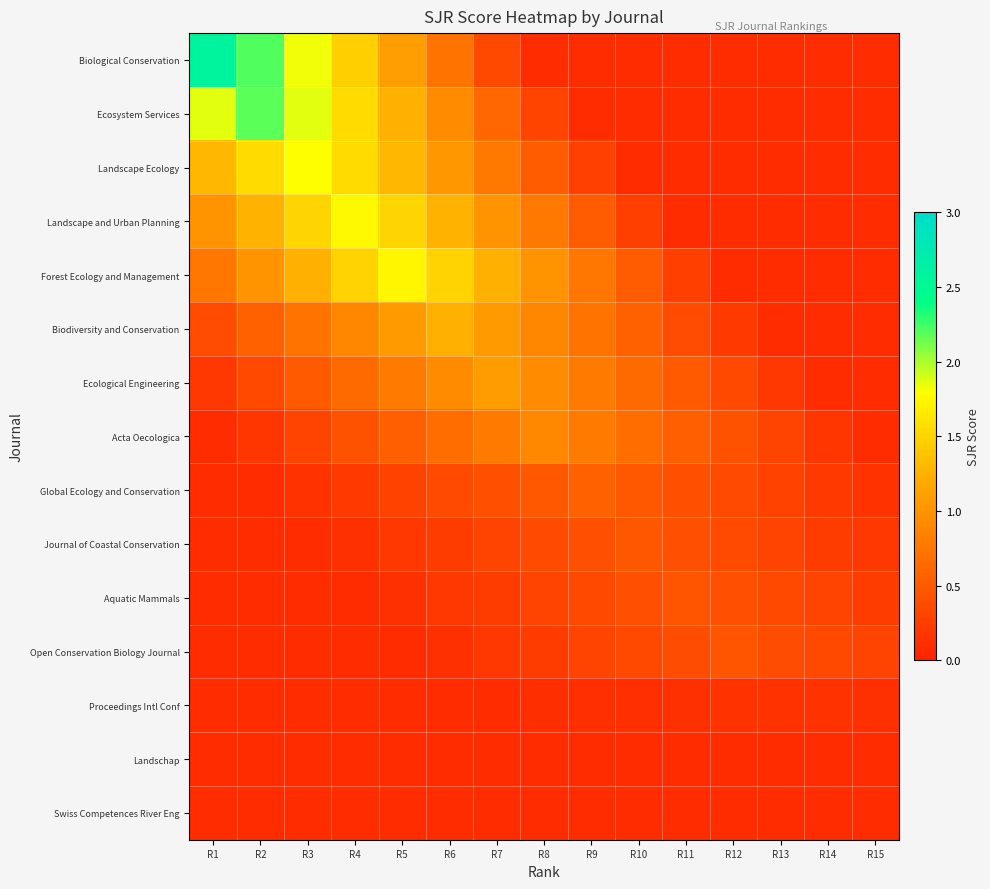

Count the number of data series in this chart.

15